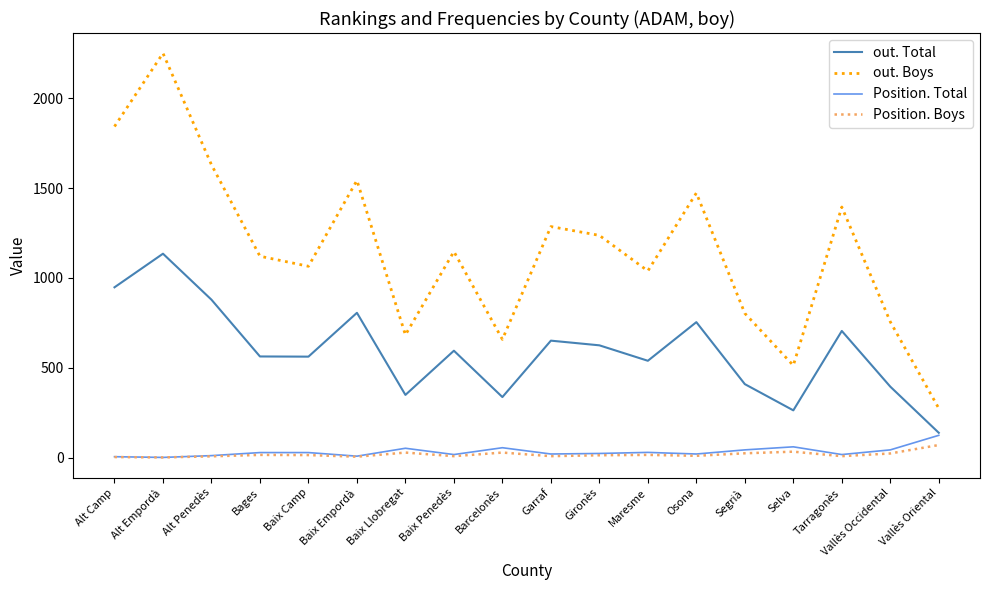

The value of out. Total at Baix Penedès is 595. True or false?

True